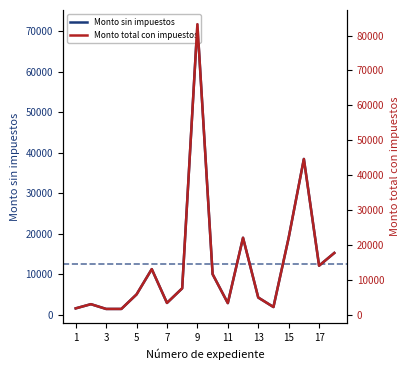

What is the maximum value for Monto sin impuestos?

71775.8